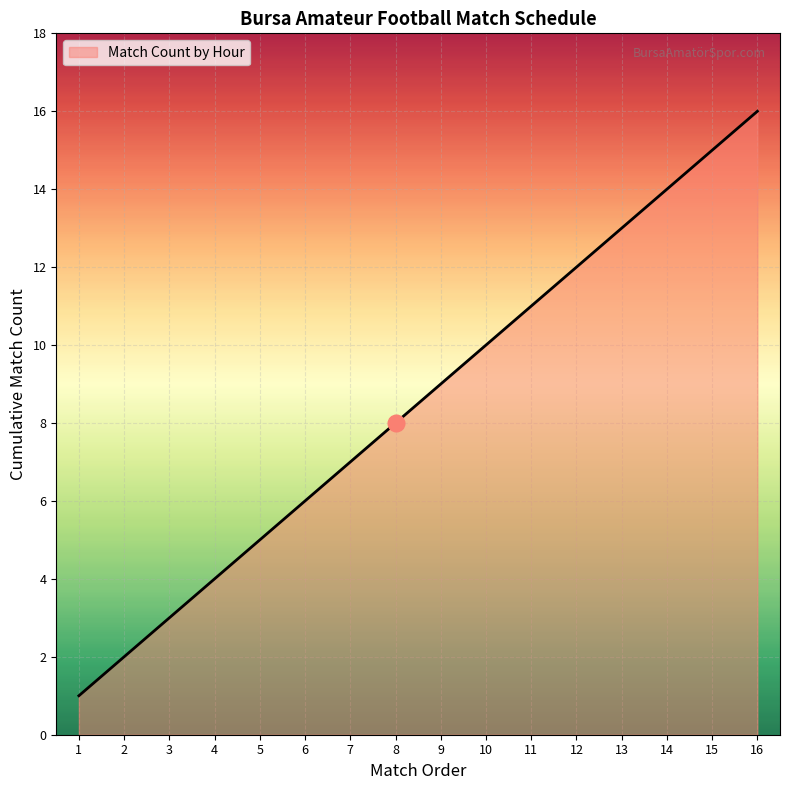

List the labels in order of value, smallest first.

1, 2, 3, 4, 5, 6, 7, 8, 9, 10, 11, 12, 13, 14, 15, 16